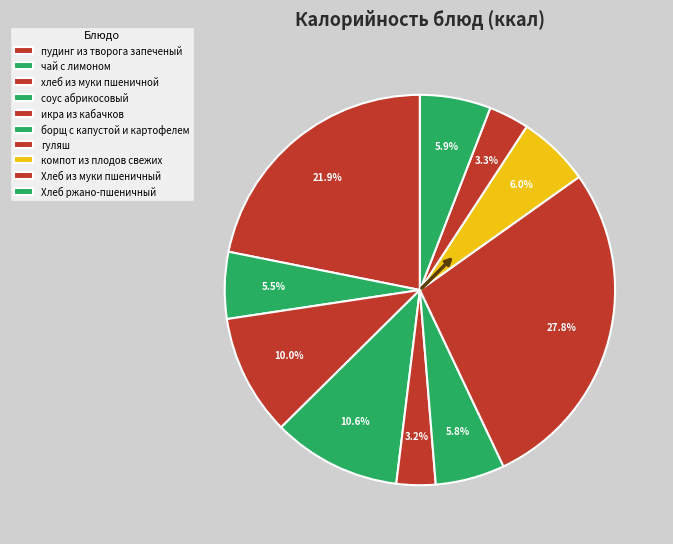

Is it true that компот из плодов свежих is 6% of the pie?

True